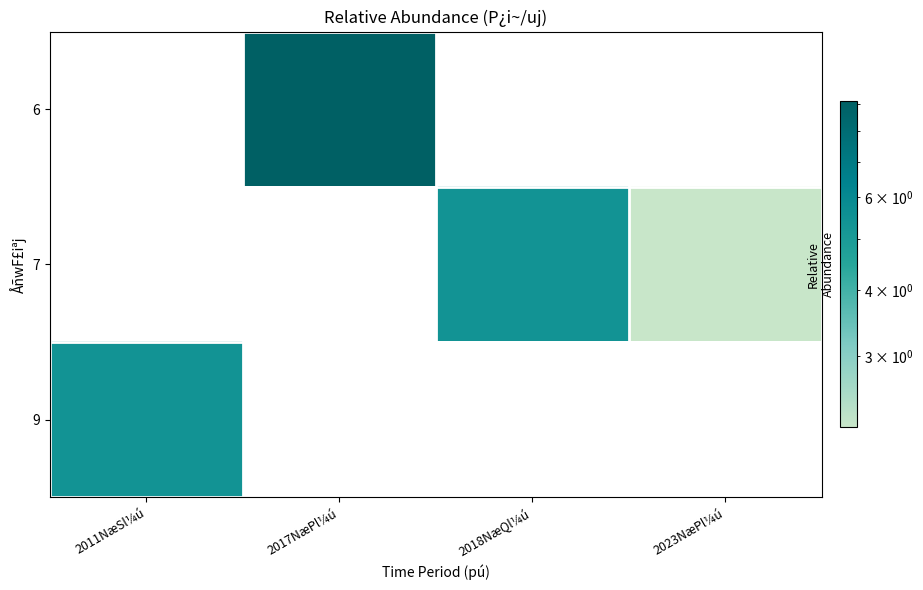

How many positive values does the 7 series have?

2